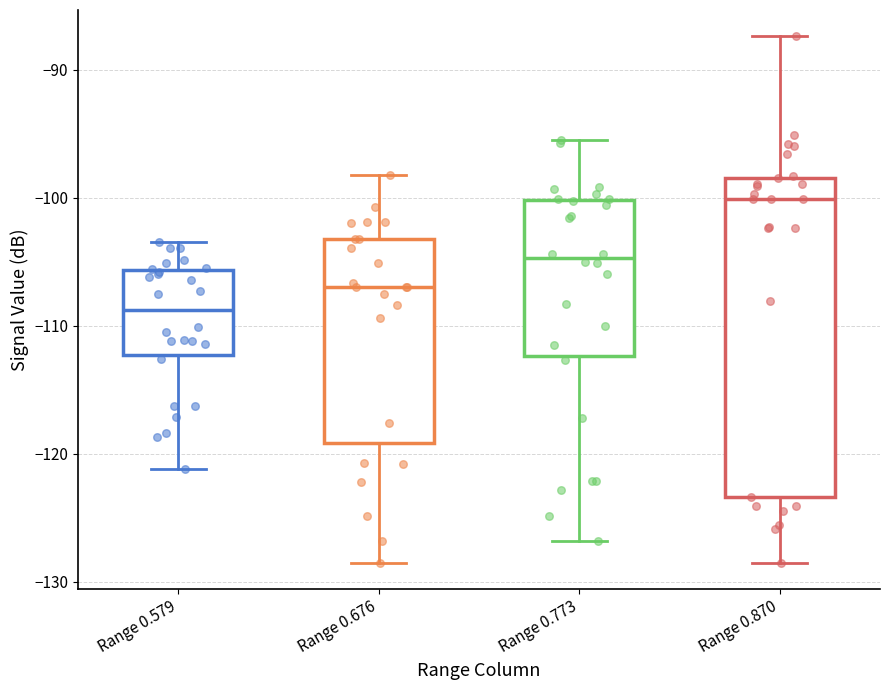

Reading left to right, read every box against the y-axis: the position of its median line, the range the box covers, and the ends of its whiskers. The values are not printed on the chart, so give them approximately, as read against the axis.

Range 0.579: median -109, box -112 to -106, whiskers -121 to -103
Range 0.676: median -107, box -119 to -103, whiskers -128 to -98
Range 0.773: median -105, box -112 to -100, whiskers -127 to -95
Range 0.870: median -100, box -123 to -98, whiskers -128 to -87